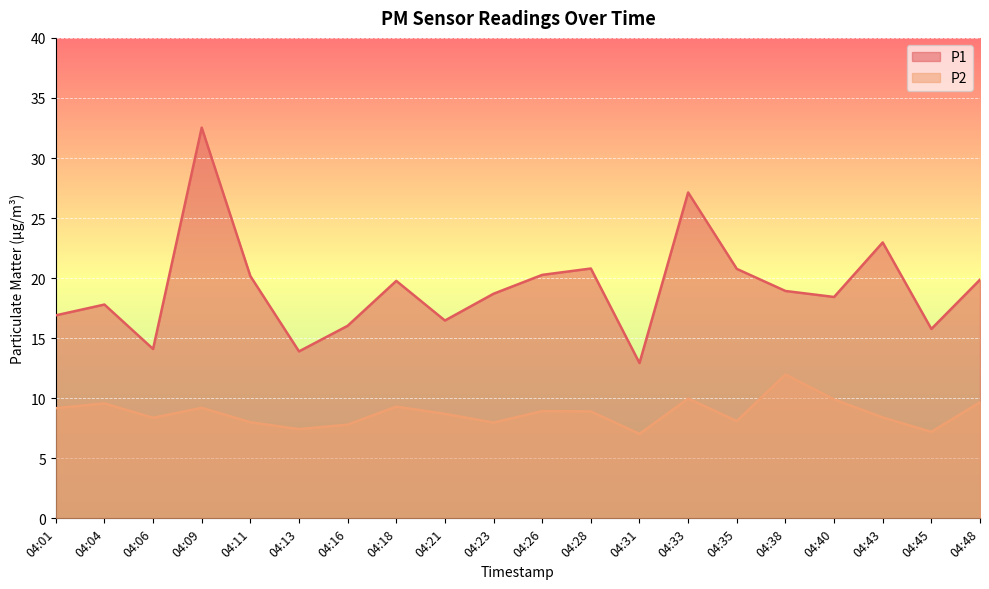

Rank the series at 04:18 from highest to lowest value.

P1, P2